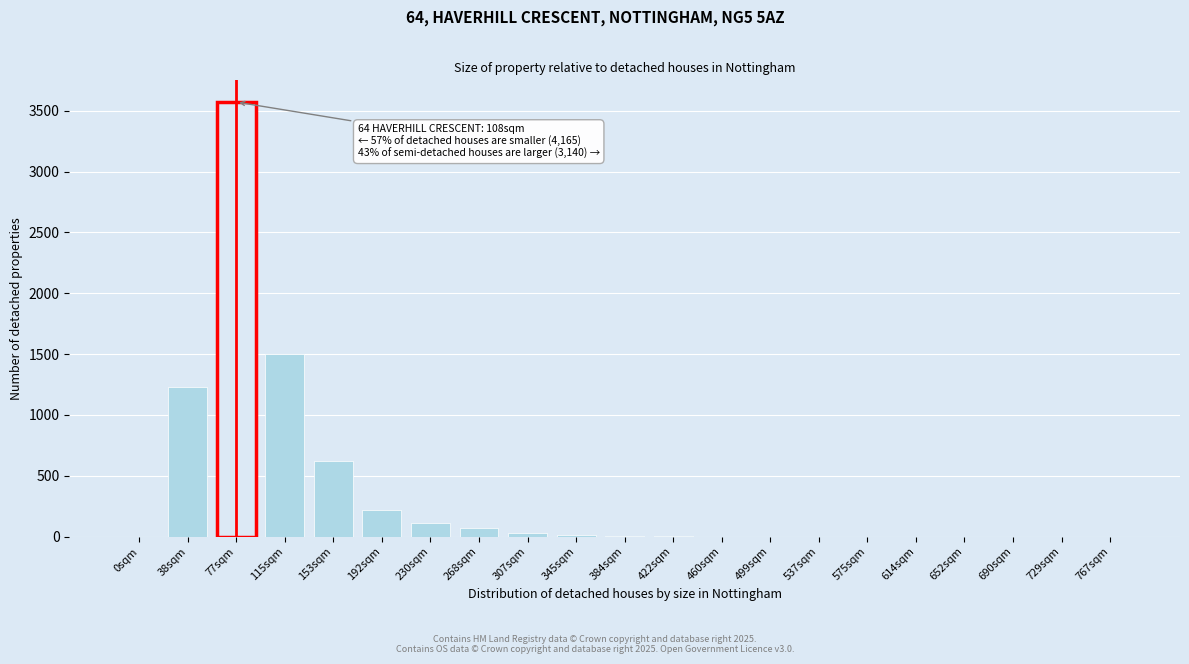

Where is the data nearest to the value 1786?

115sqm